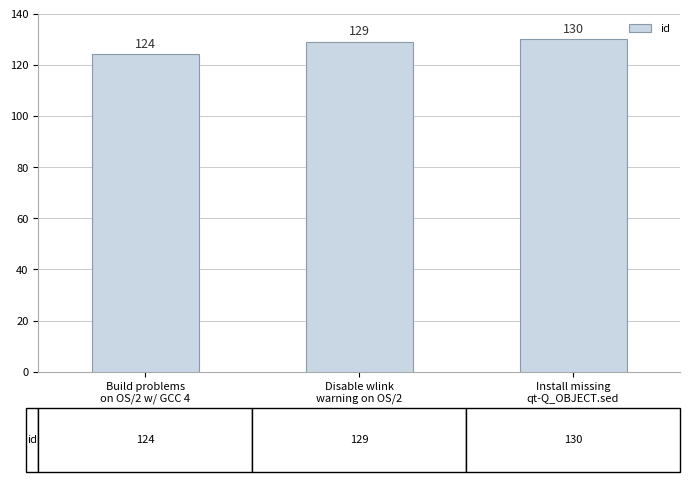

Approximately how many times larger is the value at Build problems
on OS/2 w/ GCC 4 compared to Install missing
qt-Q_OBJECT.sed?

1.0